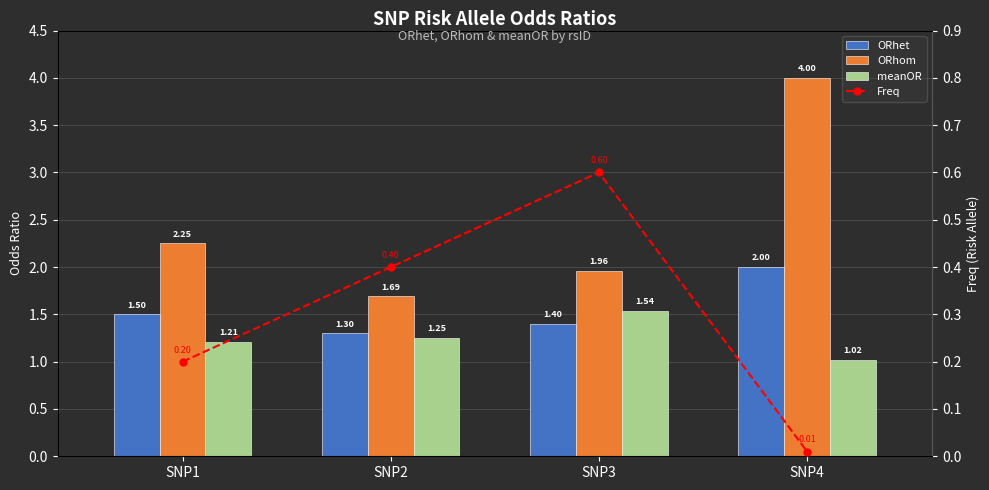

Does the chart contain any negative values?

No